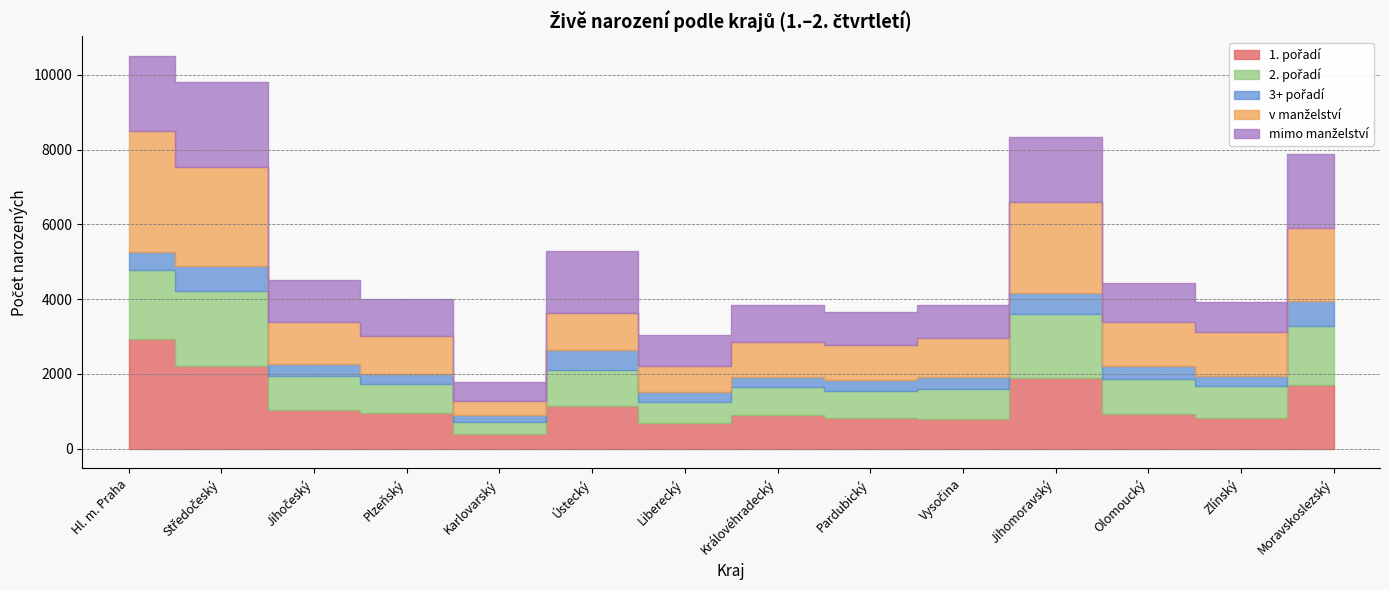

At which category does v manželství reach its first local peak?

Ústecký